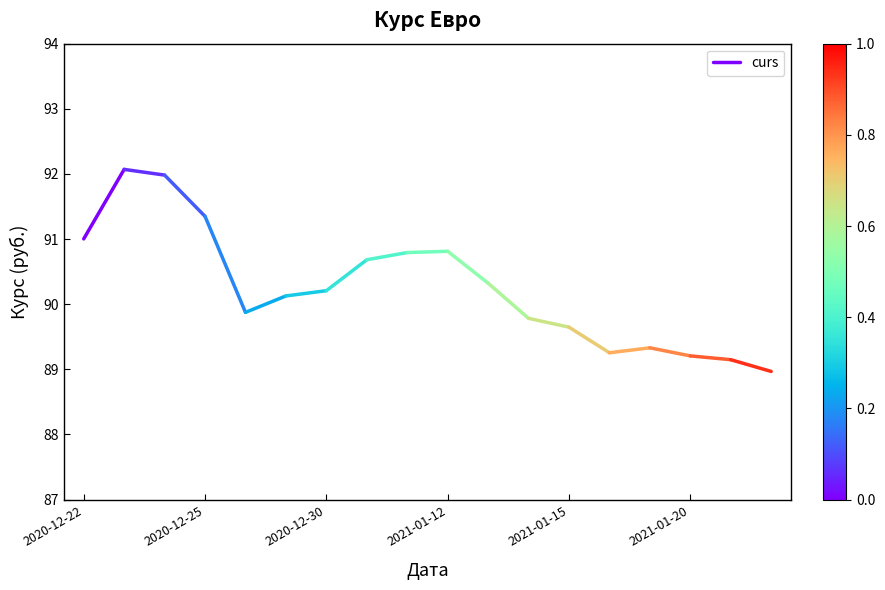

True or false: the data shows 91.0 at 2020-12-22.

True